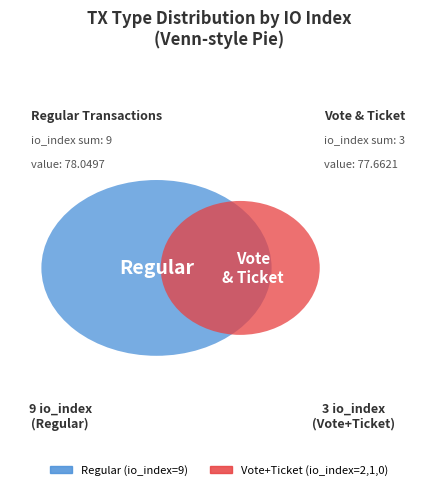

What percentage is the Vote slice, to the nearest percent?

17%